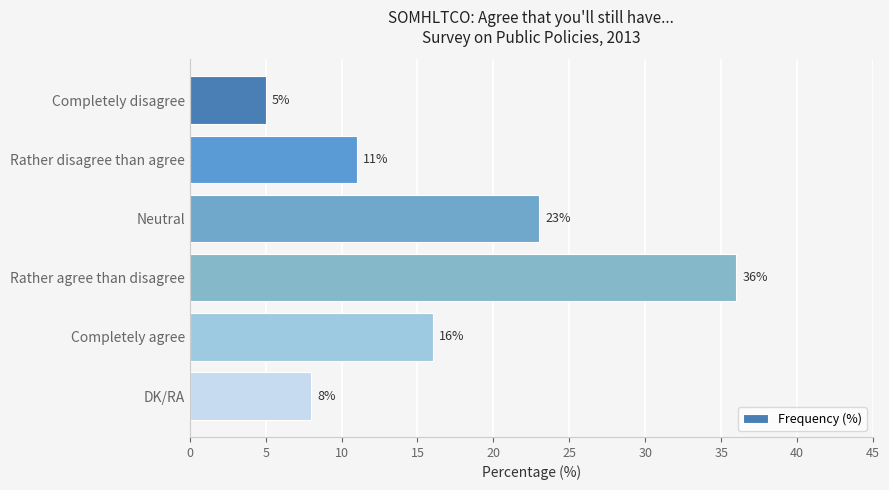

True or false: the data shows 5 at Completely disagree.

True